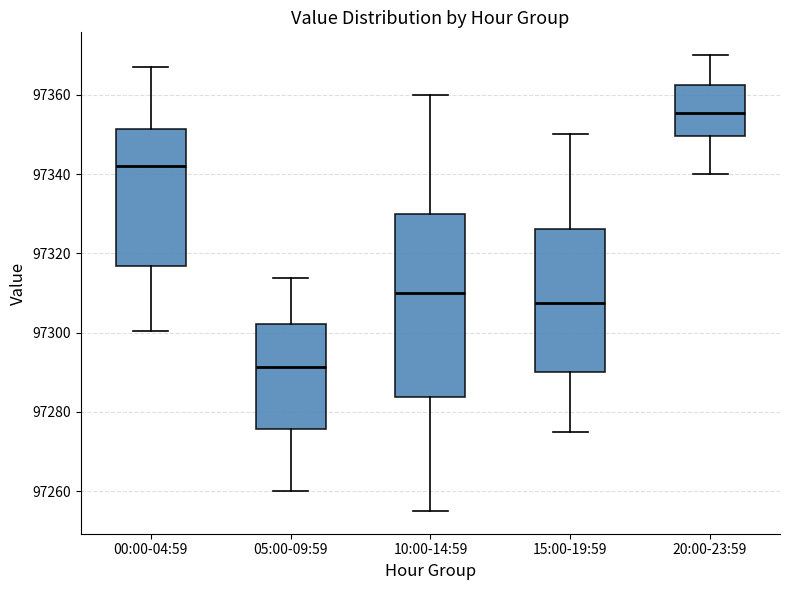

Reading left to right, read every box against the y-axis: the position of its median line, the range the box covers, and the ends of its whiskers. The values are not printed on the chart, so give them approximately, as read against the axis.

00:00-04:59: median 97342, box 97316 to 97352, whiskers 97300 to 97366
05:00-09:59: median 97292, box 97276 to 97302, whiskers 97260 to 97314
10:00-14:59: median 97310, box 97284 to 97330, whiskers 97256 to 97360
15:00-19:59: median 97308, box 97290 to 97326, whiskers 97276 to 97350
20:00-23:59: median 97356, box 97350 to 97362, whiskers 97340 to 97370